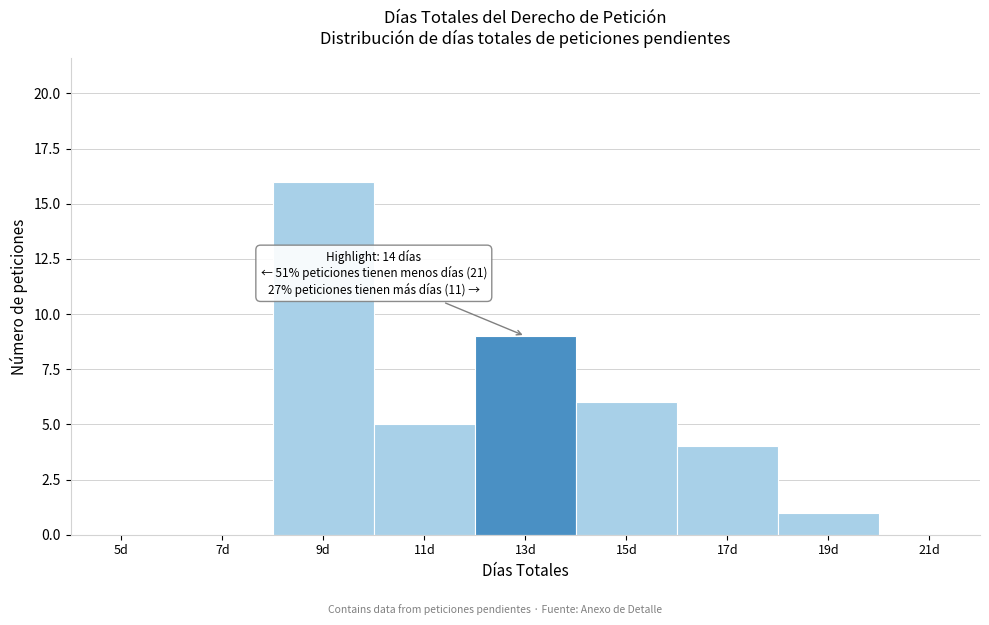

Reading left to right, what are all the values shown in this chart?

5d=0	7d=0	9d=16	11d=5	13d=9	15d=6	17d=4	19d=1	21d=0